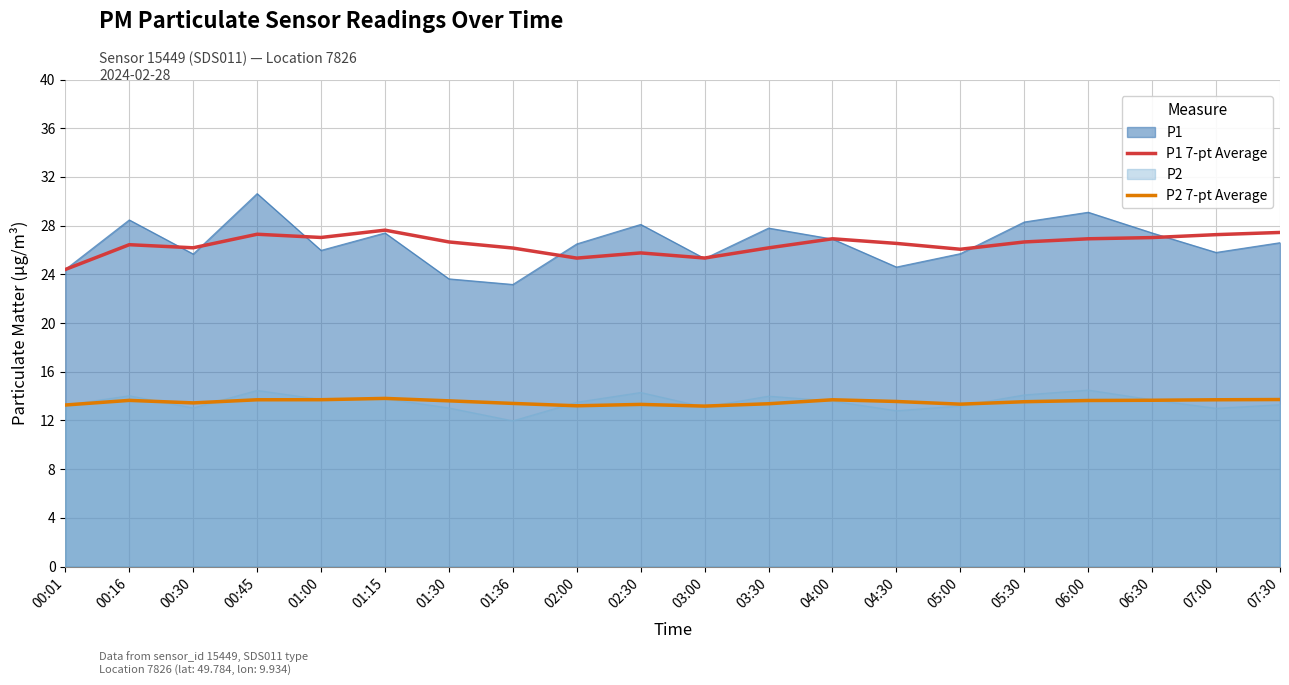

Which series has the largest total across all categories?

P1 7-pt Average